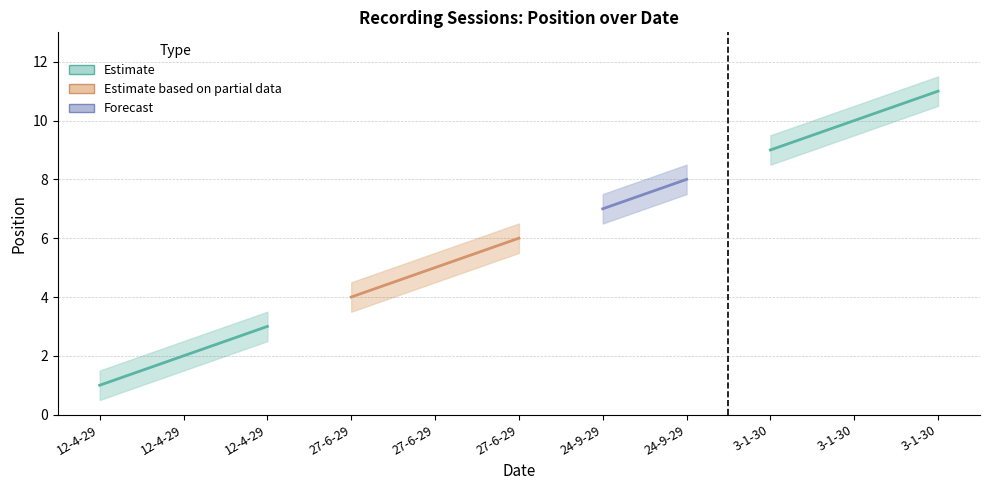

List the series in order of their overall mean, highest first.

upper, position, lower